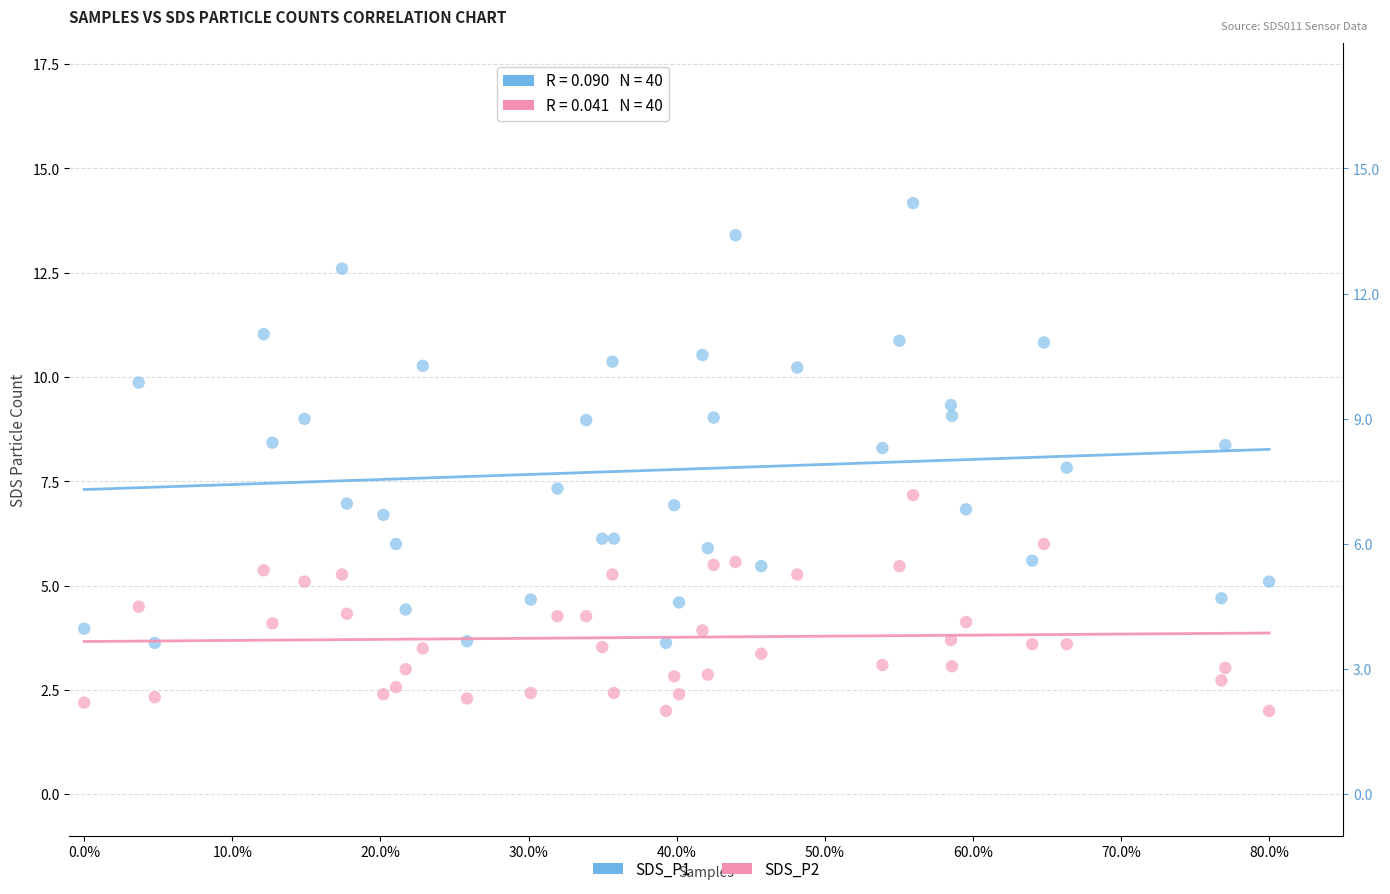

Which series contains the highest Y value?

SDS_P1